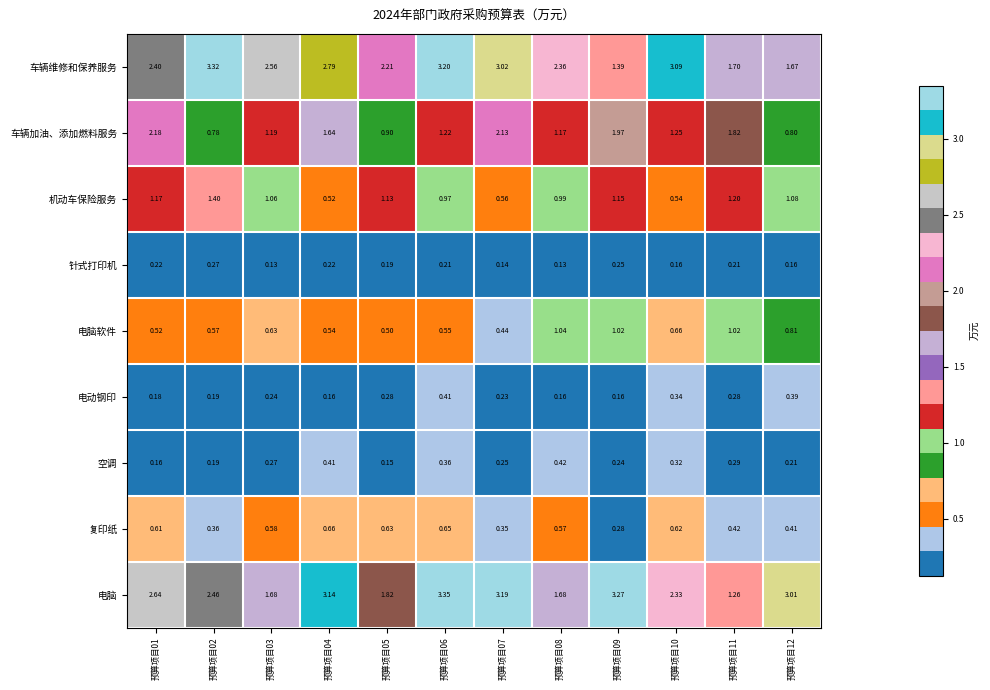

Rank the series by their maximum value, from lowest to highest.

针式打印机, 电动钢印, 空调, 复印纸, 电脑软件, 机动车保险服务, 车辆加油、添加燃料服务, 车辆维修和保养服务, 电脑